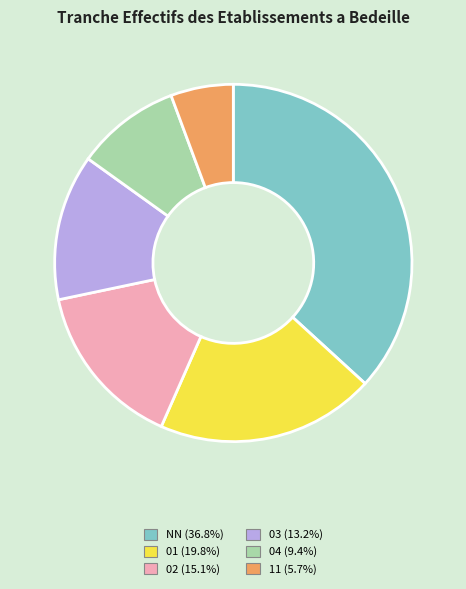

Combined, do 03 and 01 account for over 50%?

No